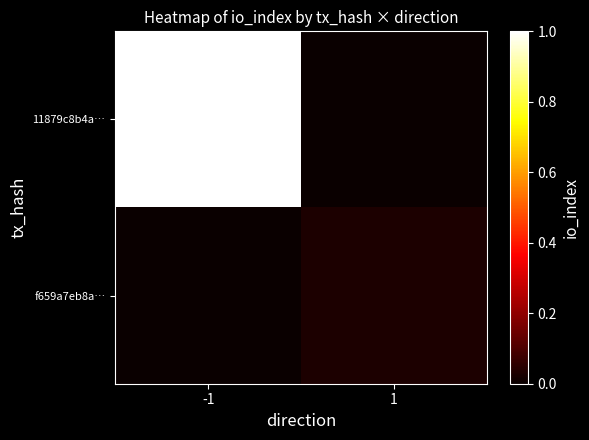

Which series has the largest range (max minus min)?

11879c8b4a…